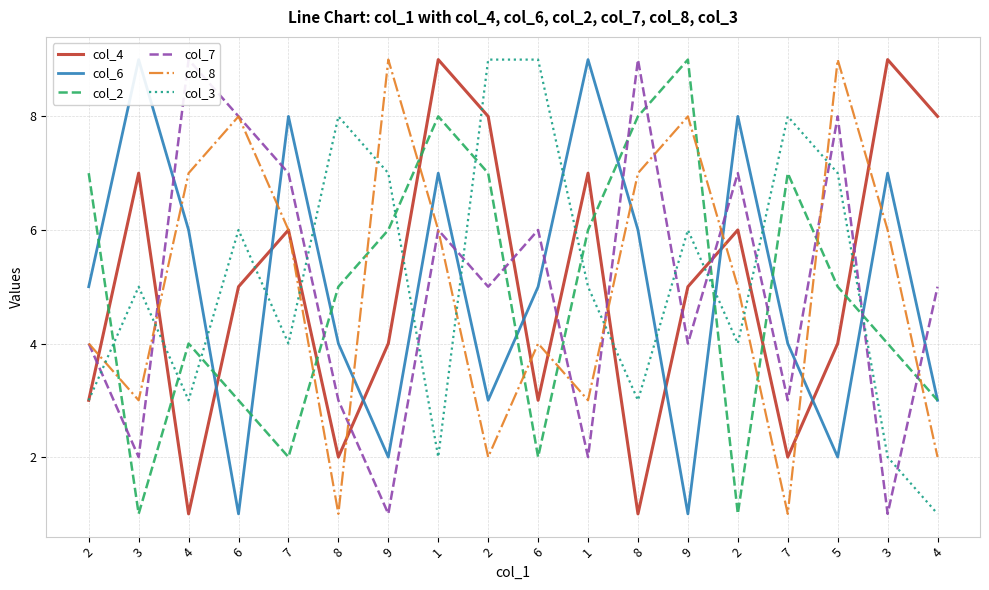

Which series changed the most between 9 and 1?

col_4